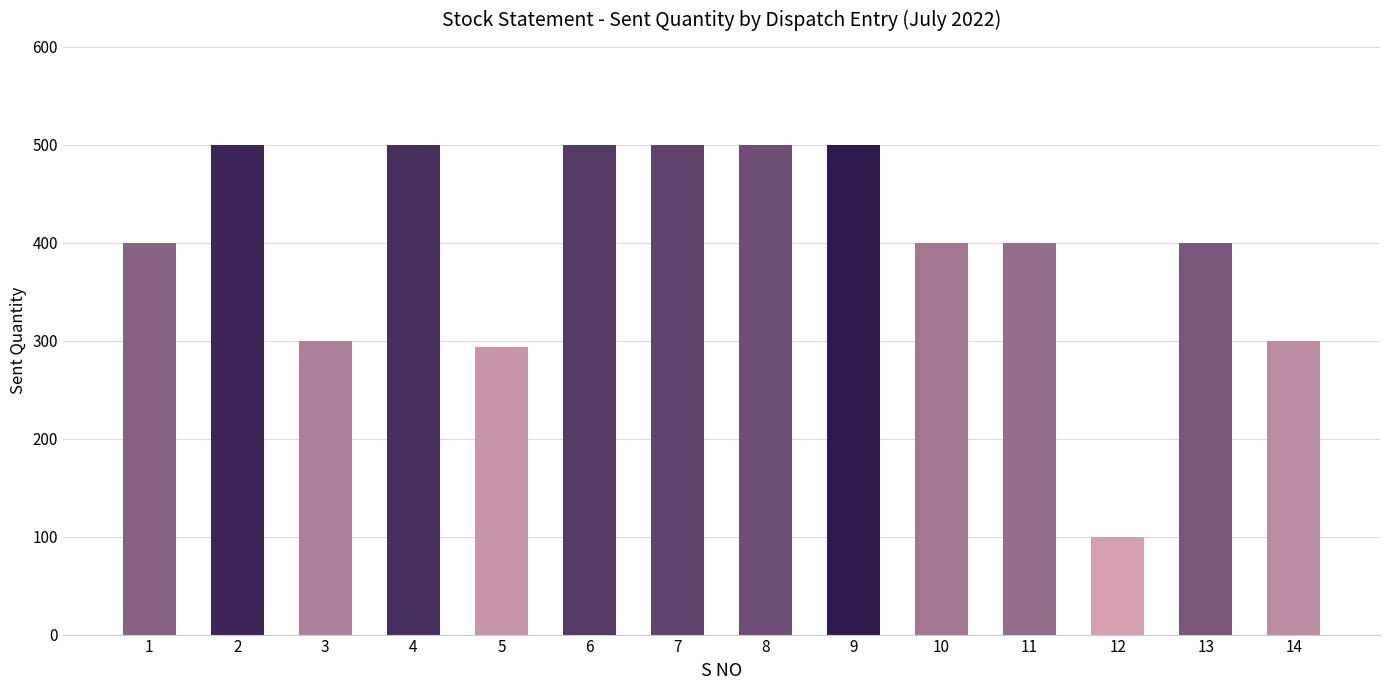

What is the sum of all values?

5594